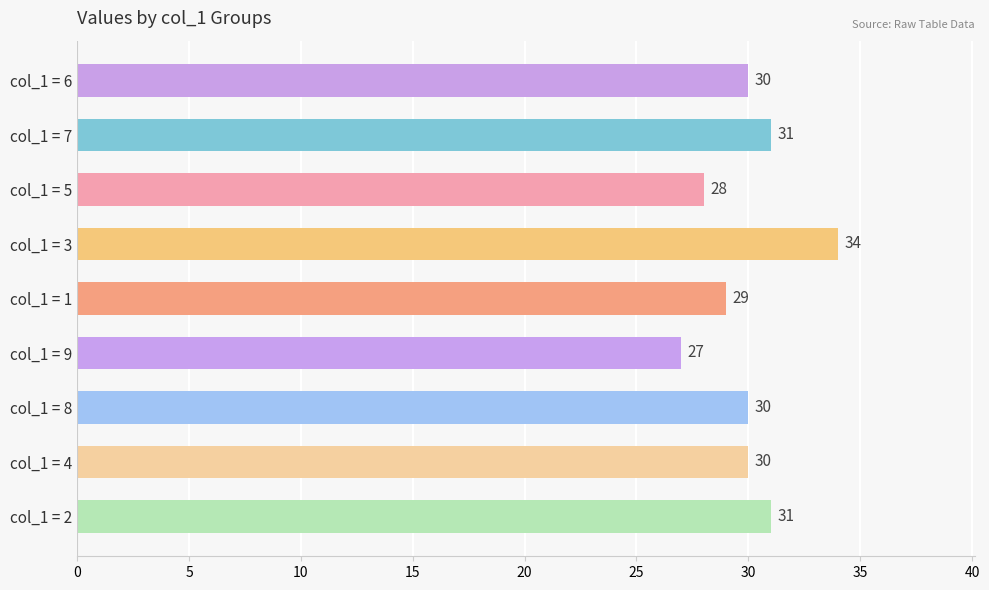

What is the maximum value shown in the chart?

34